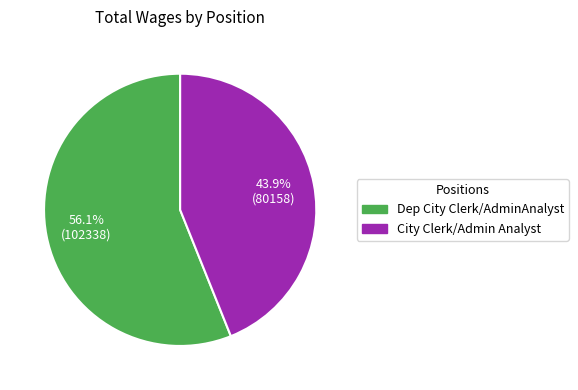

Is it true that Dep City Clerk/AdminAnalyst is 56% of the pie?

True